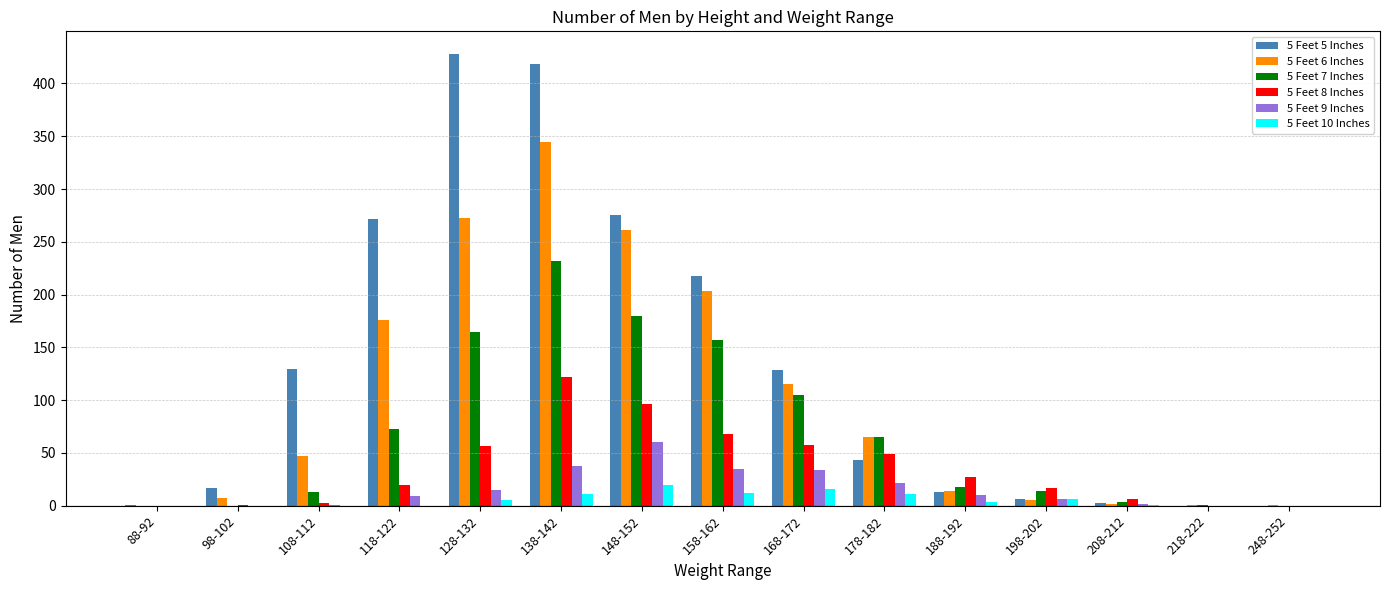

At which category is the sum across all series the highest?

138-142